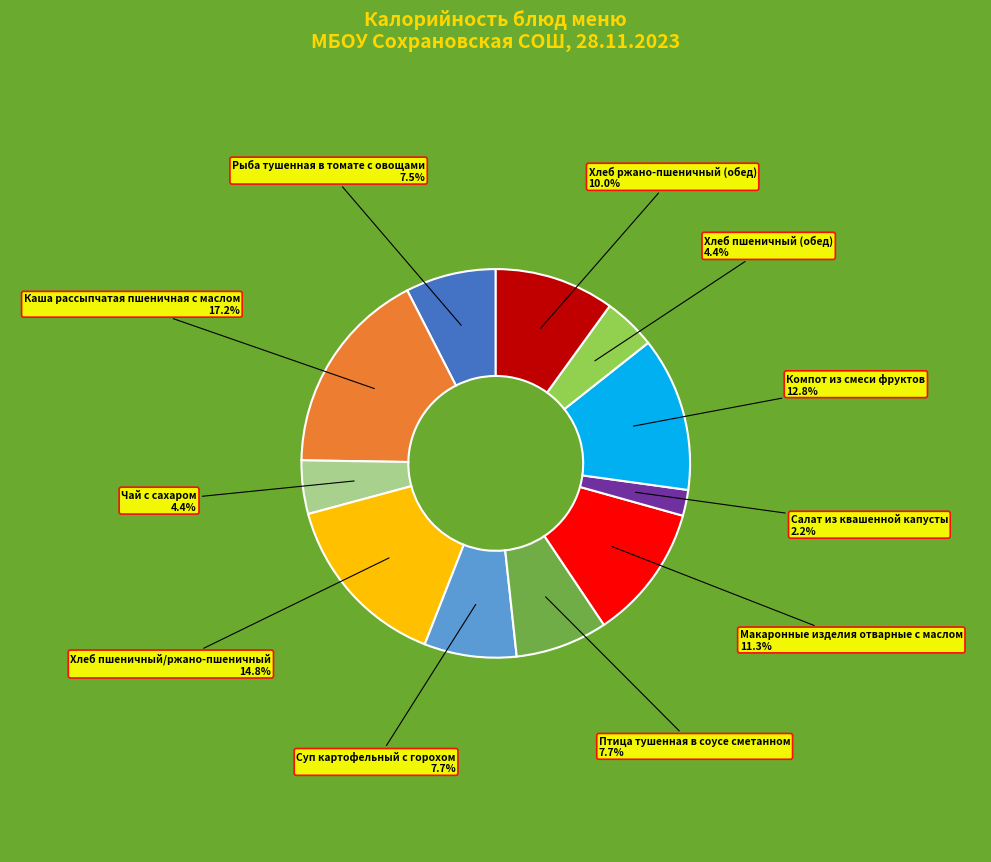

To the nearest percent, what is the difference between the largest and smallest slice percentages?

15%